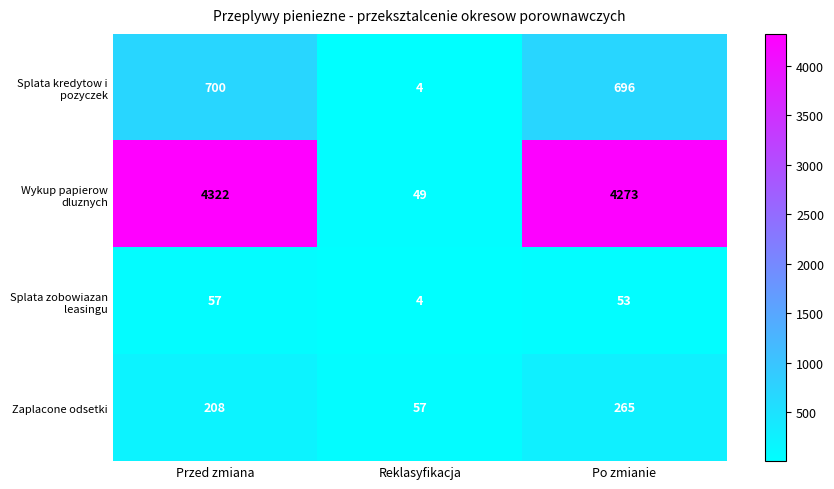

Read the Splata zobowiazan leasingu value at Przed zmiana, to the nearest 10.

60